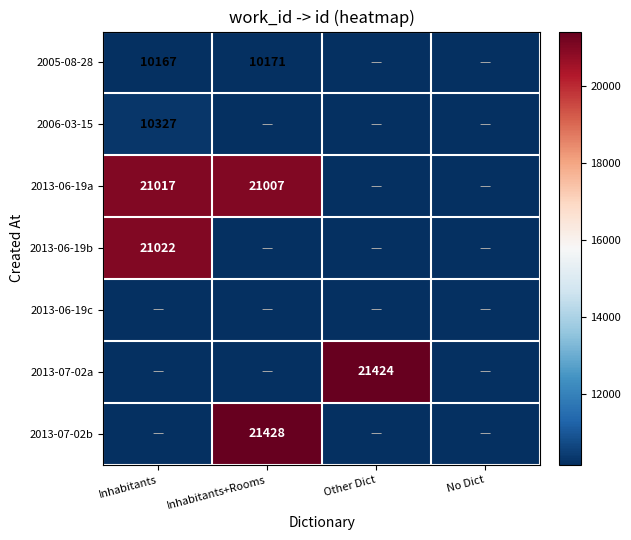

True or false: 2013-06-19a has a value of 36778 at Inhabitants+Rooms.

False